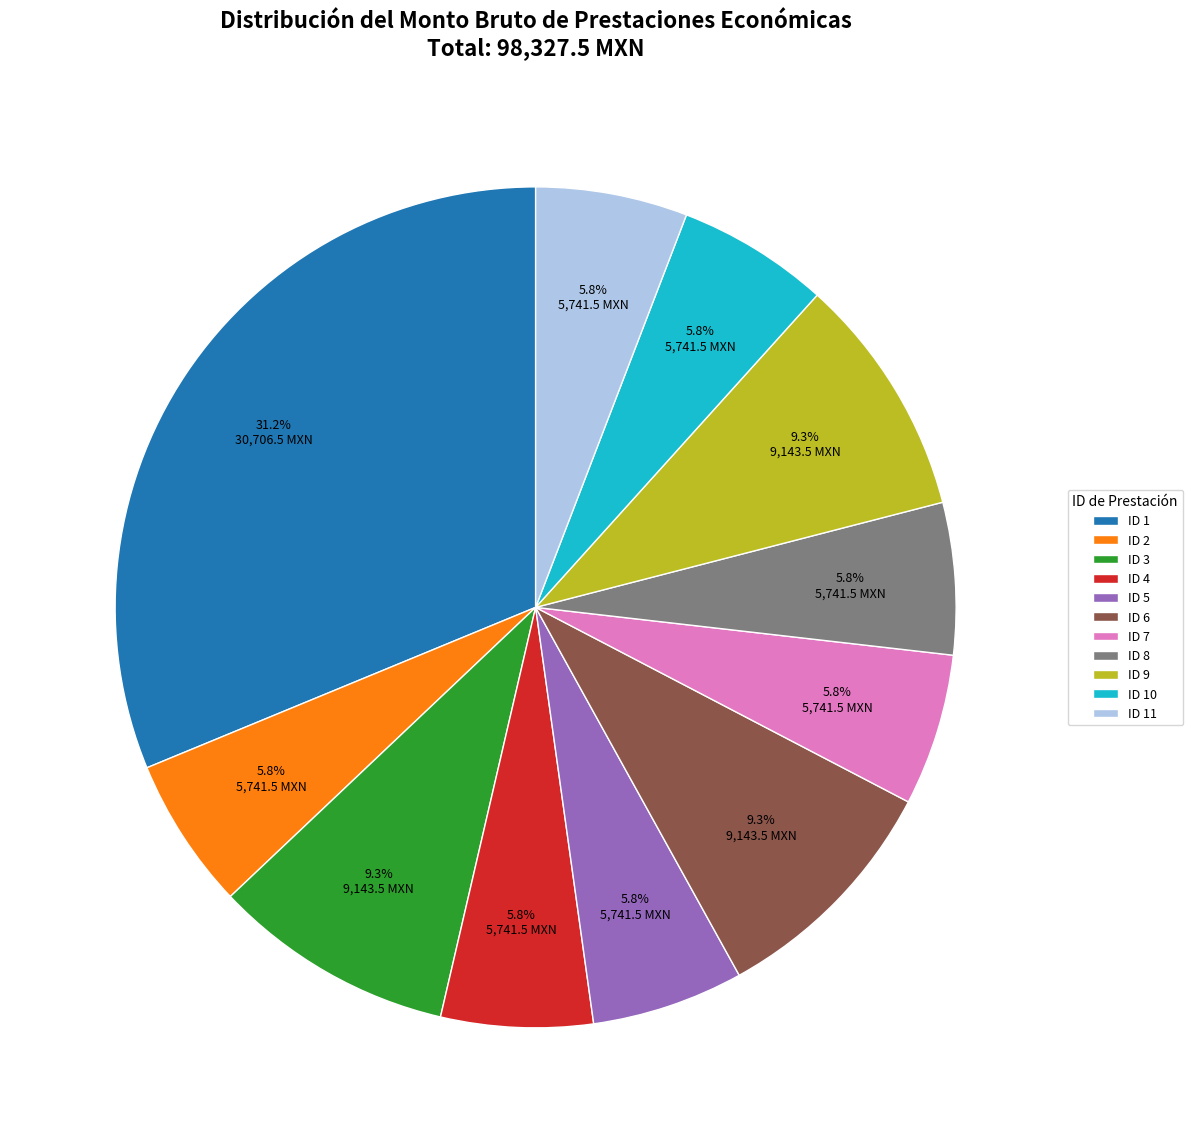

How many segments does this pie chart have?

11